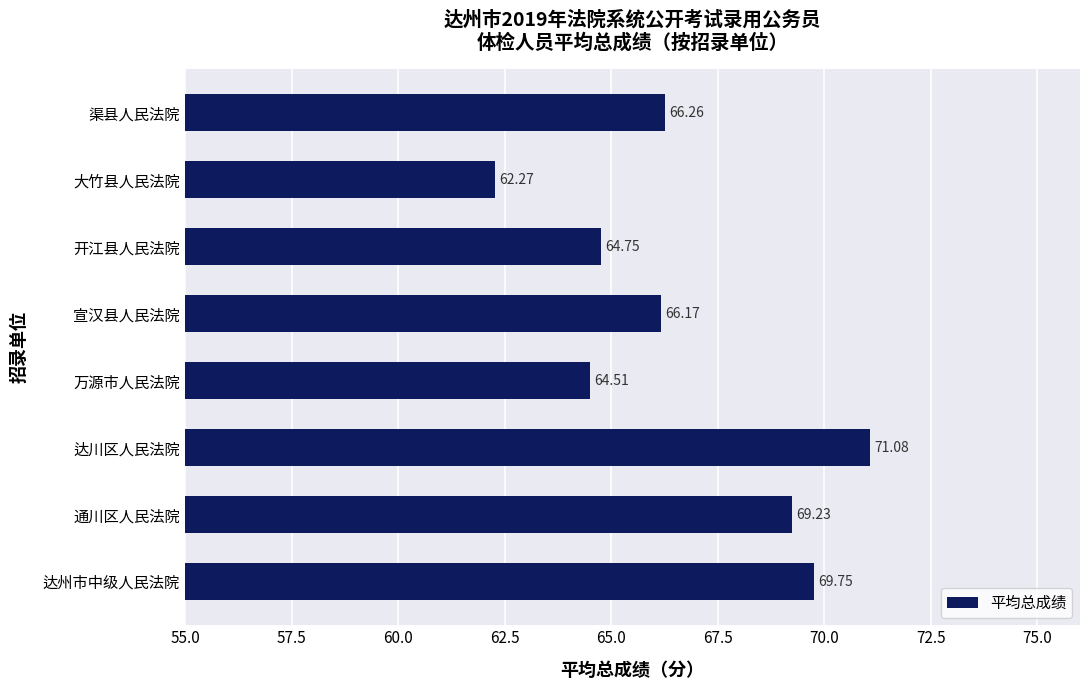

Does the chart contain stacked bars?

No